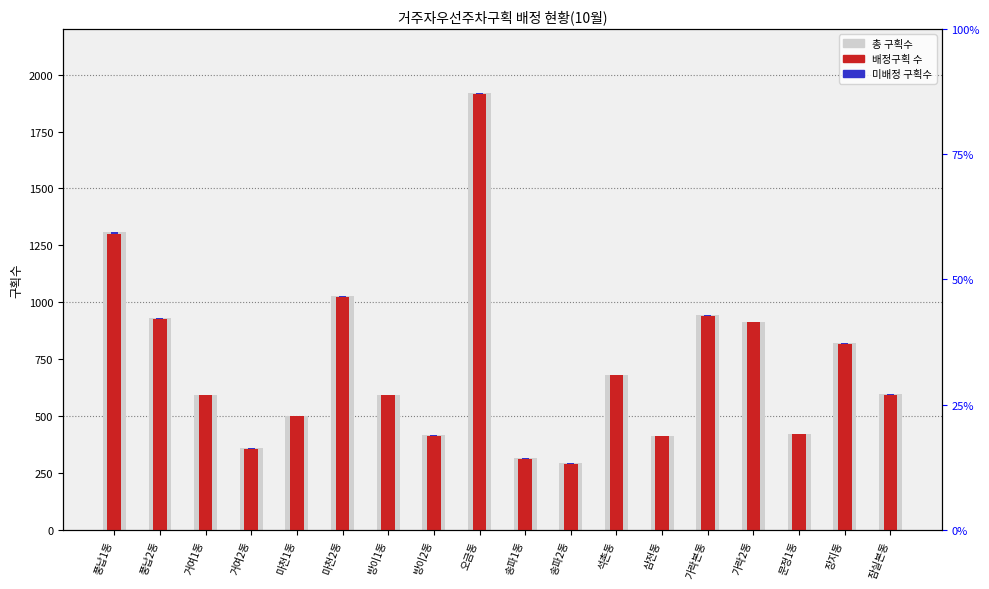

Which series has the widest spread of values?

총 구획수